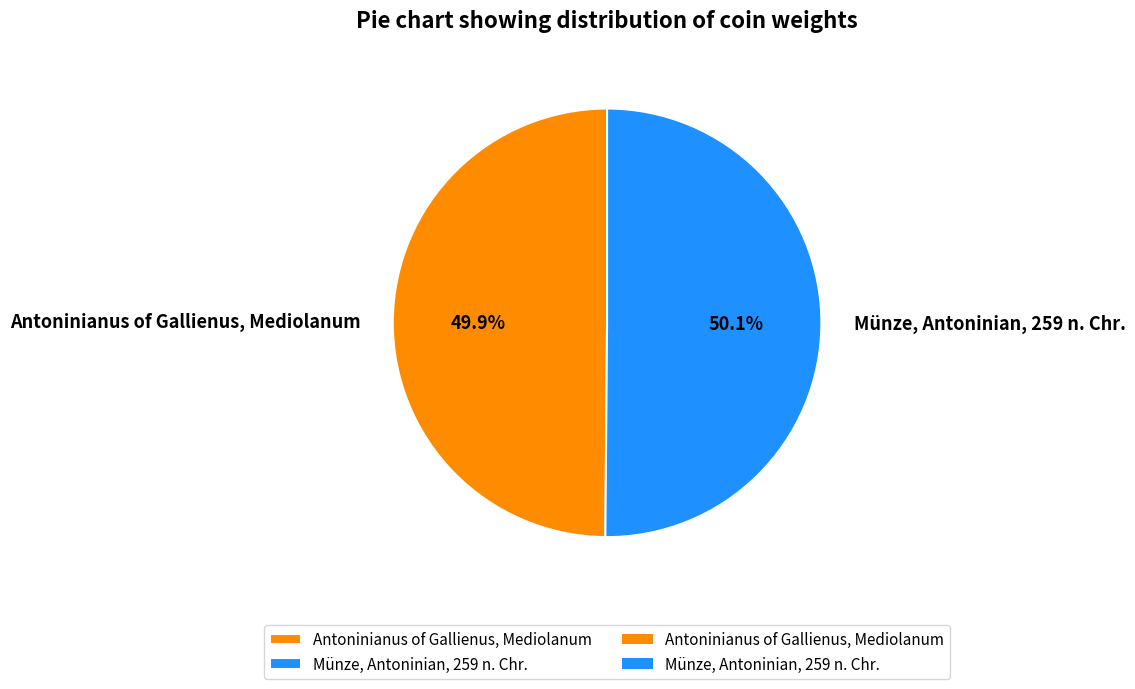

What percentage is NOT represented by Münze, Antoninian, 259 n. Chr.?

49.9%